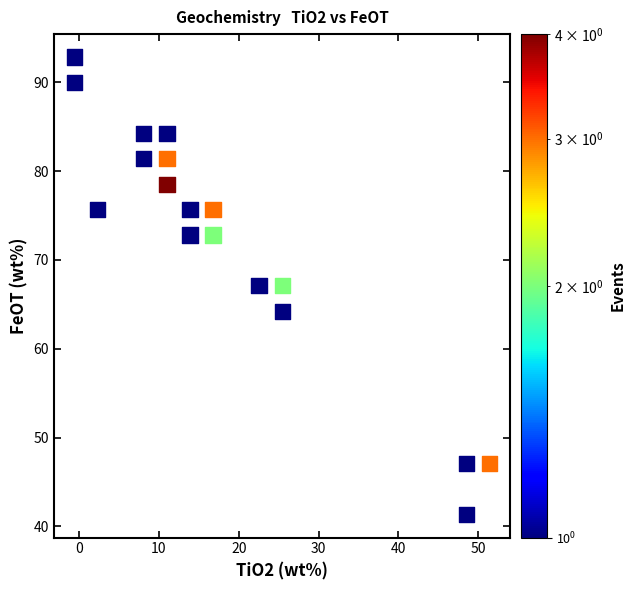

What is the range of Y values (max minus min)?

51.5